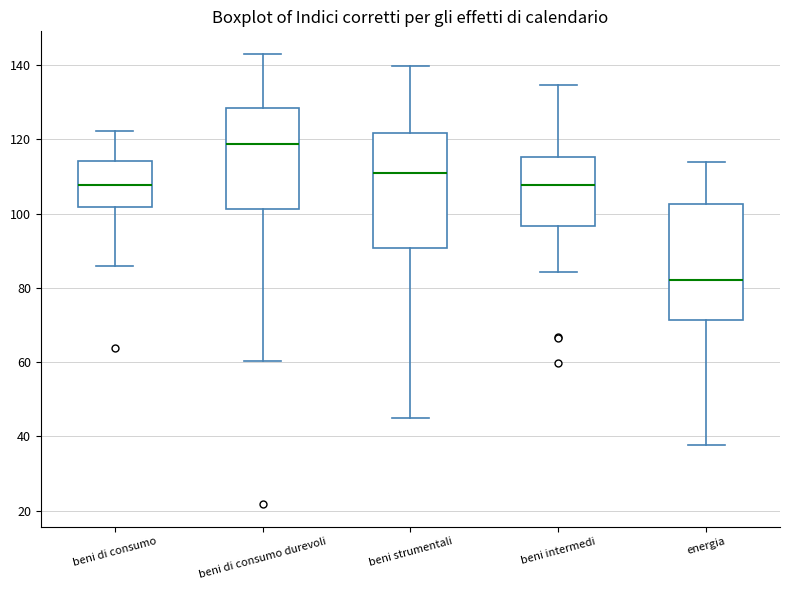

Where does the upper whisker of the box for beni intermedi end on the y-axis? The values are not printed on the chart, so give them approximately, as read against the axis.

134